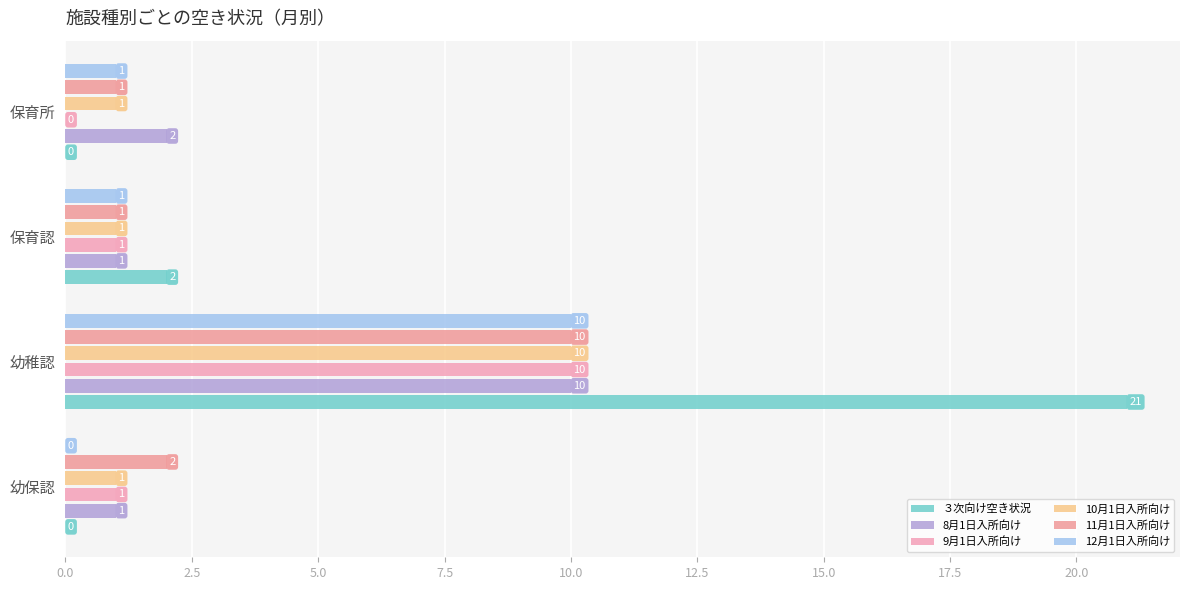

Count the number of categories in the chart.

4